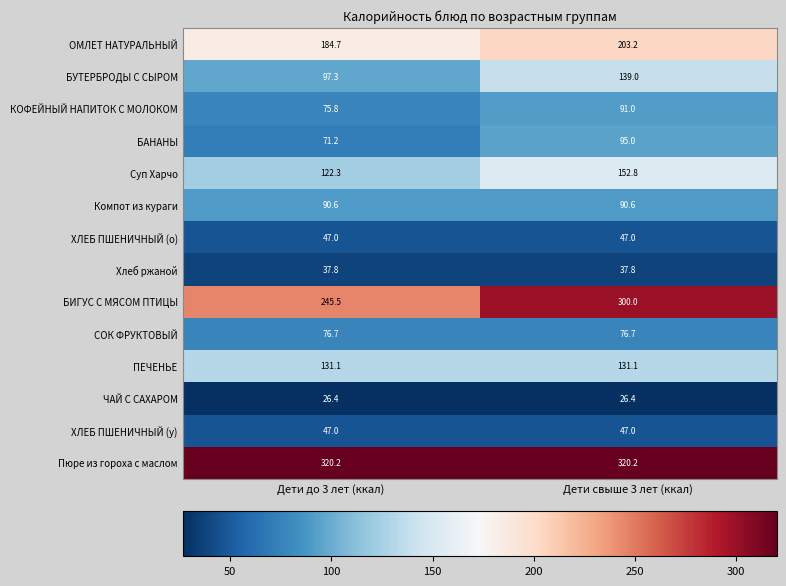

How many data points in Суп Харчо are less than 152?

1